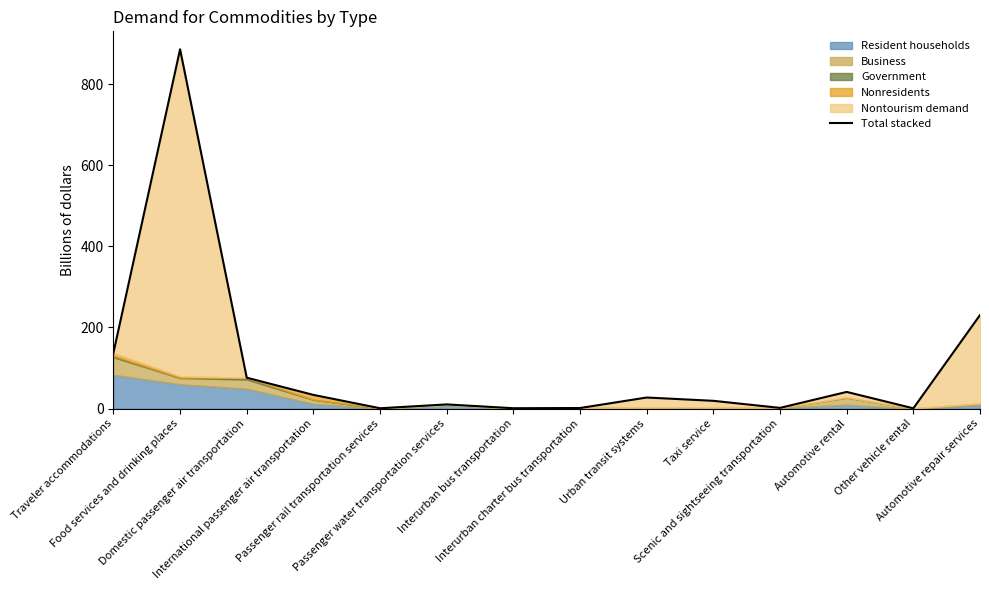

What is the difference between the second highest and second lowest values?

229.7